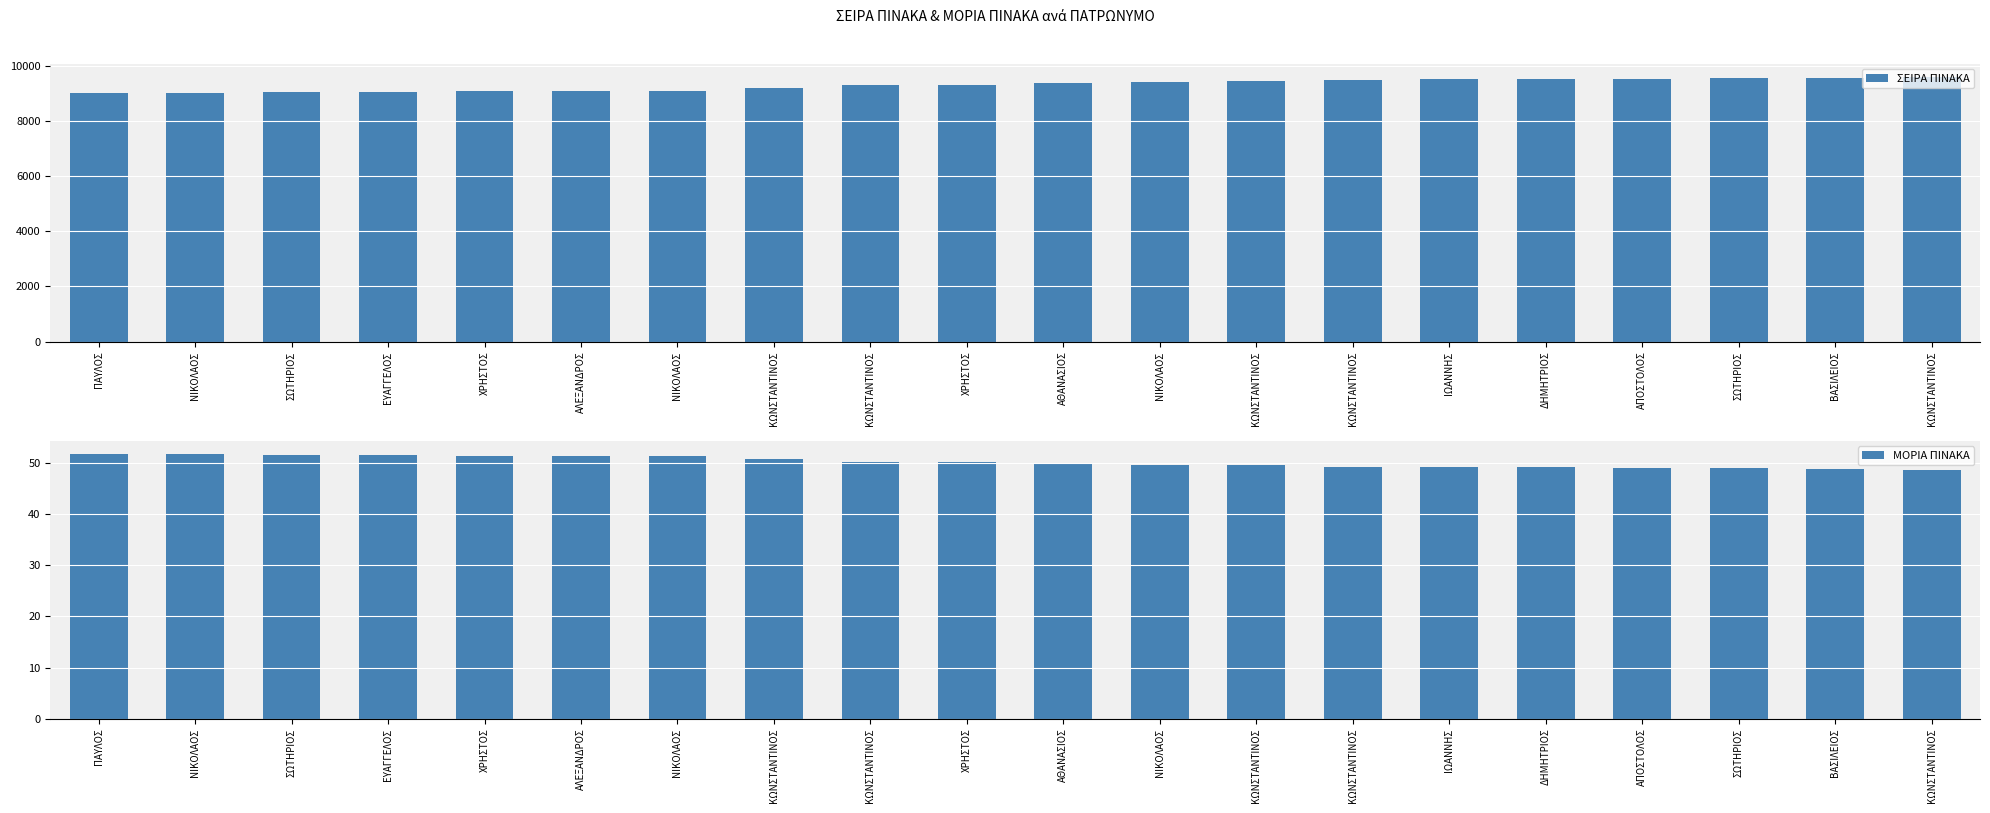

At which label does ΜΟΡΙΑ ΠΙΝΑΚΑ first exceed 50?

ΠΑΥΛΟΣ